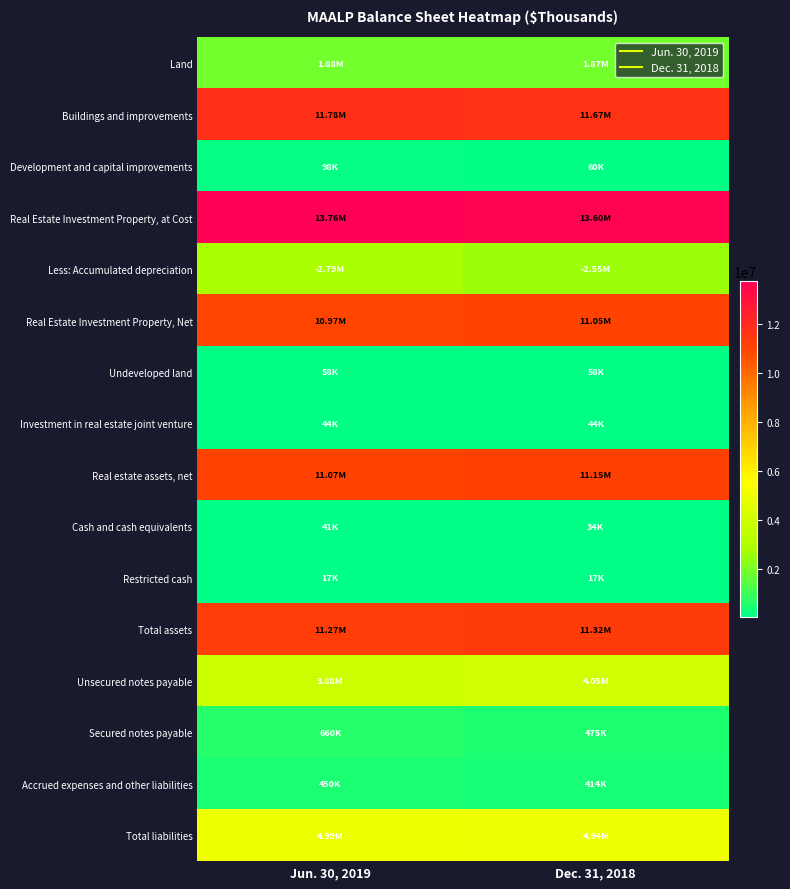

What is the greatest value displayed?

13757202